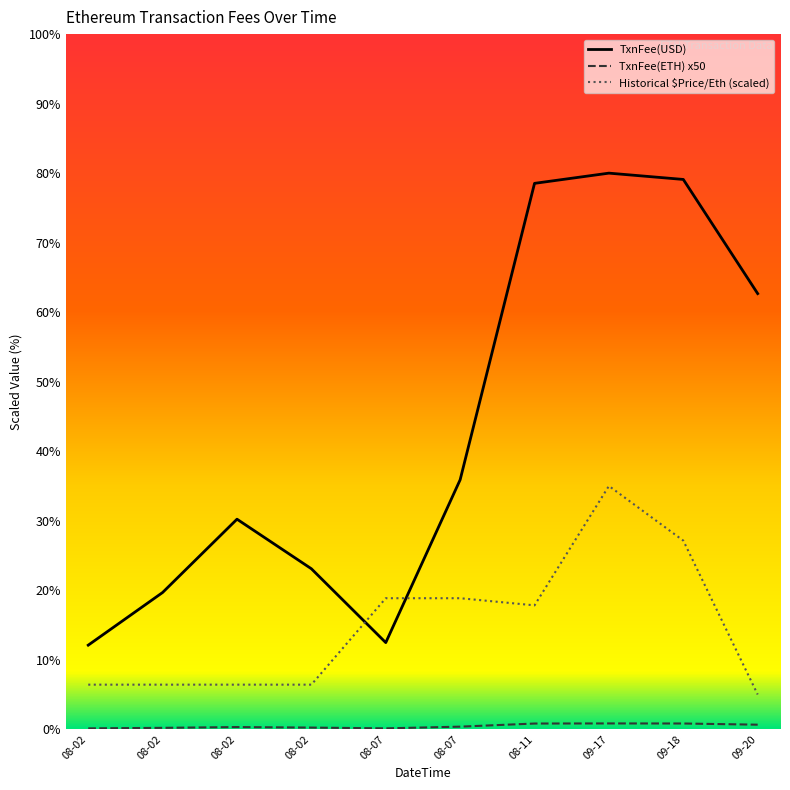

What is the total value across all series at 09-20?

68.3